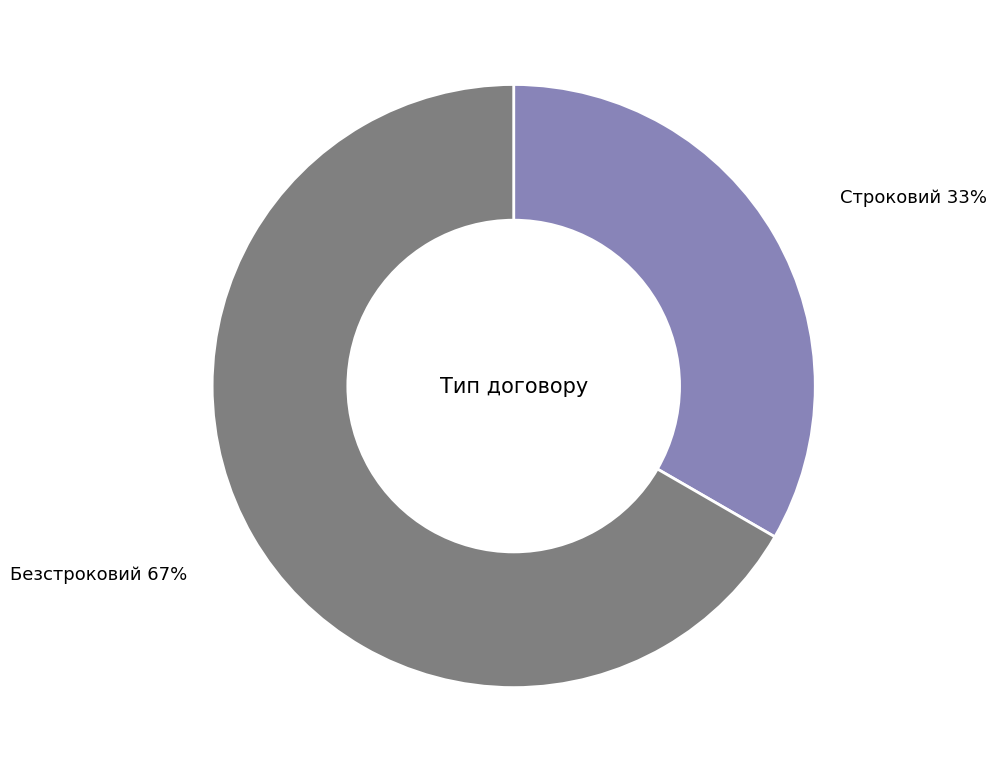

Is the sum of Безстроковий and Строковий greater than half?

Yes